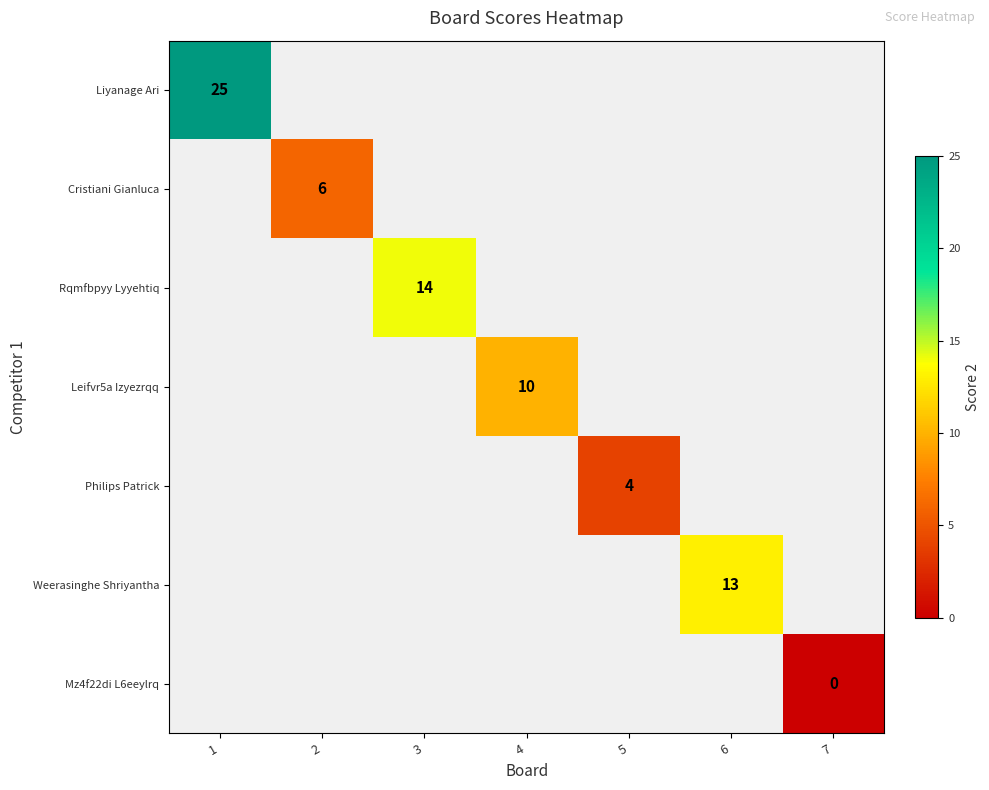

Is it true that Philips Patrick equals 3 at 5?

False